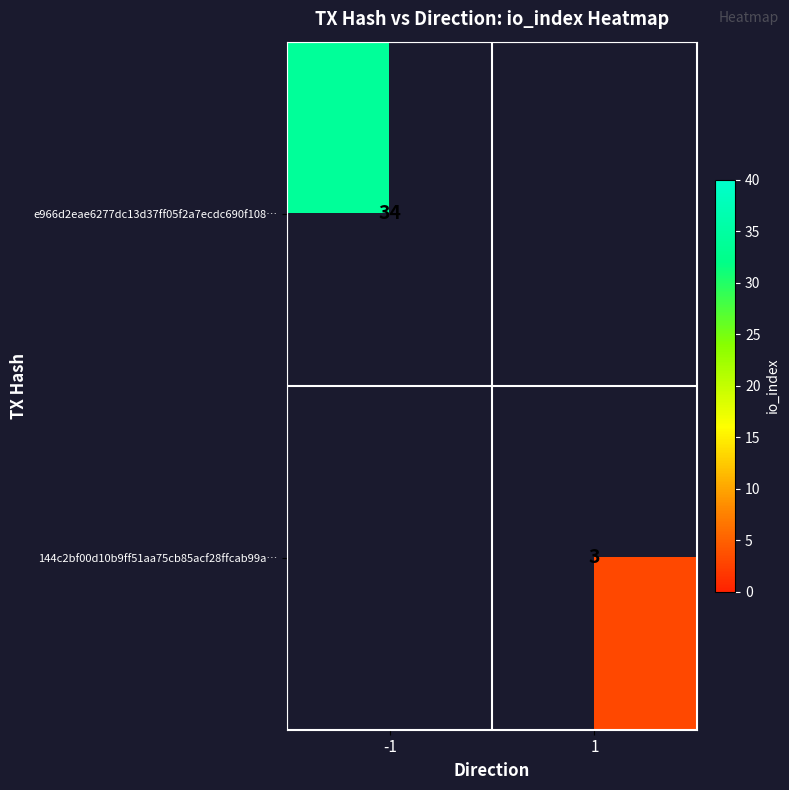

How many series are shown in this chart?

2